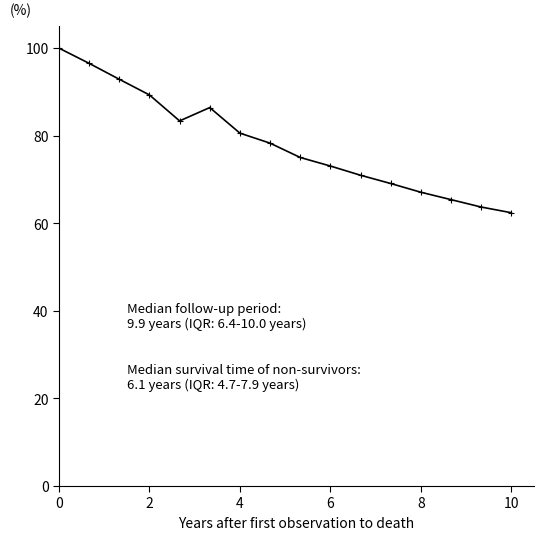

What is the difference between the maximum and minimum values?

37.6